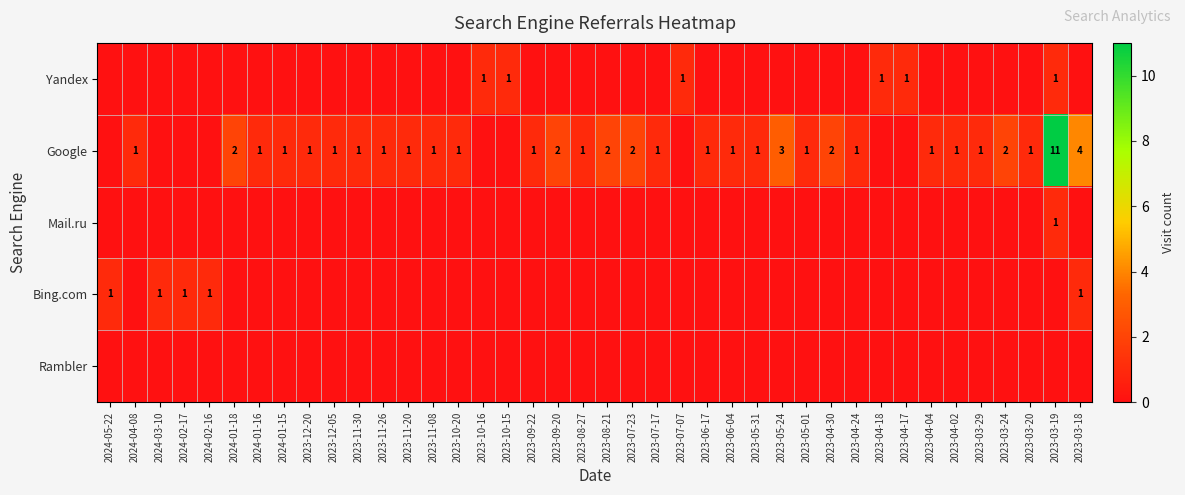

The value of Bing.com at 2024-03-10 is 1. True or false?

True